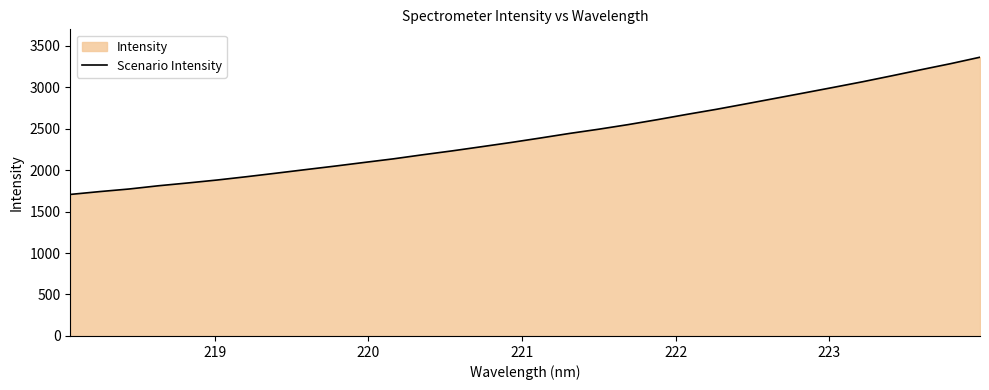

What is the sum of all values?

77462.2